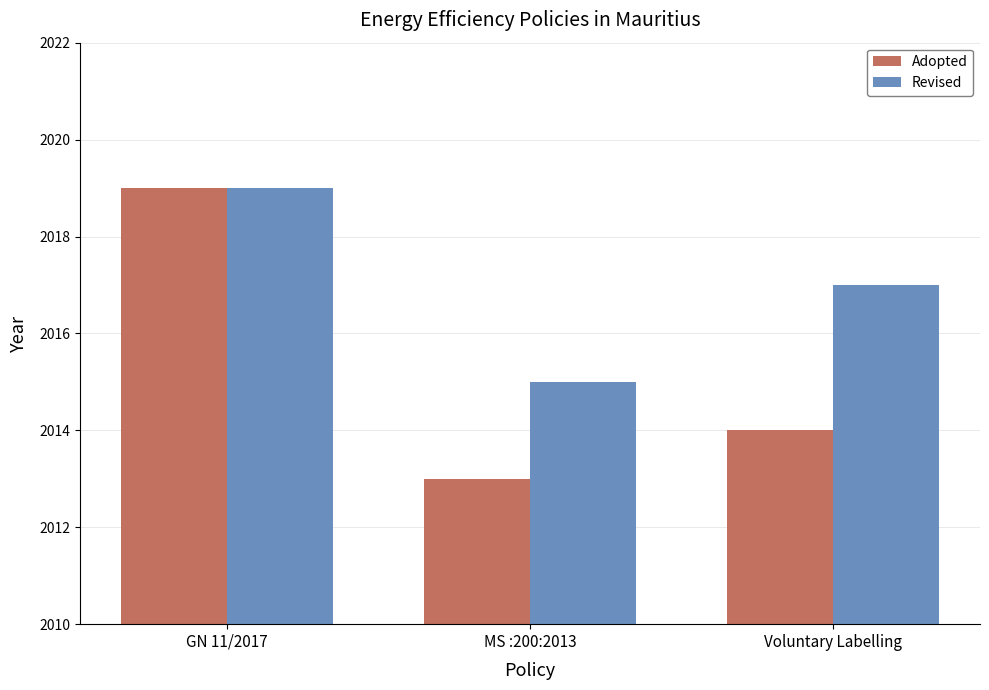

True or false: Revised has a value of 842 at Voluntary Labelling.

False